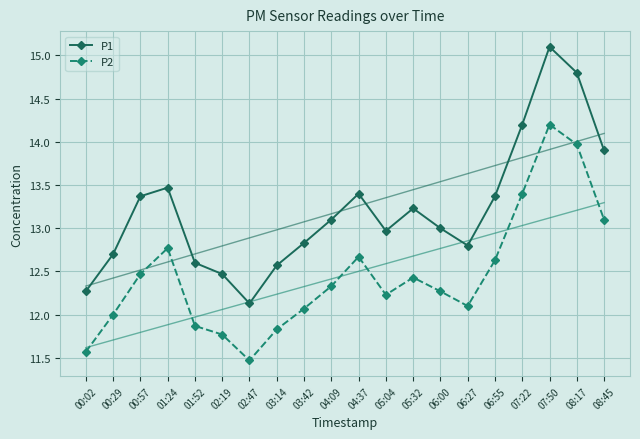

Between 08:17 and 02:19, which is larger?

08:17